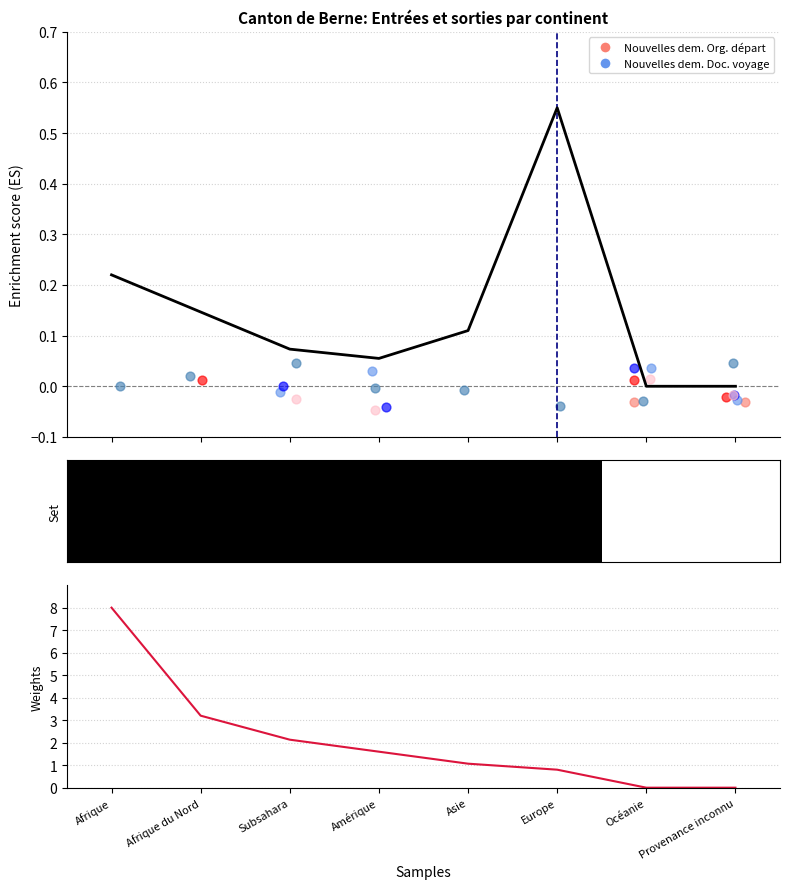

Is the value of Nouvelles dem. Organisation départ (col_15) at Océanie greater than the value of Nouvelles dem. Document voyage (col_5) at Provenance inconnu?

No